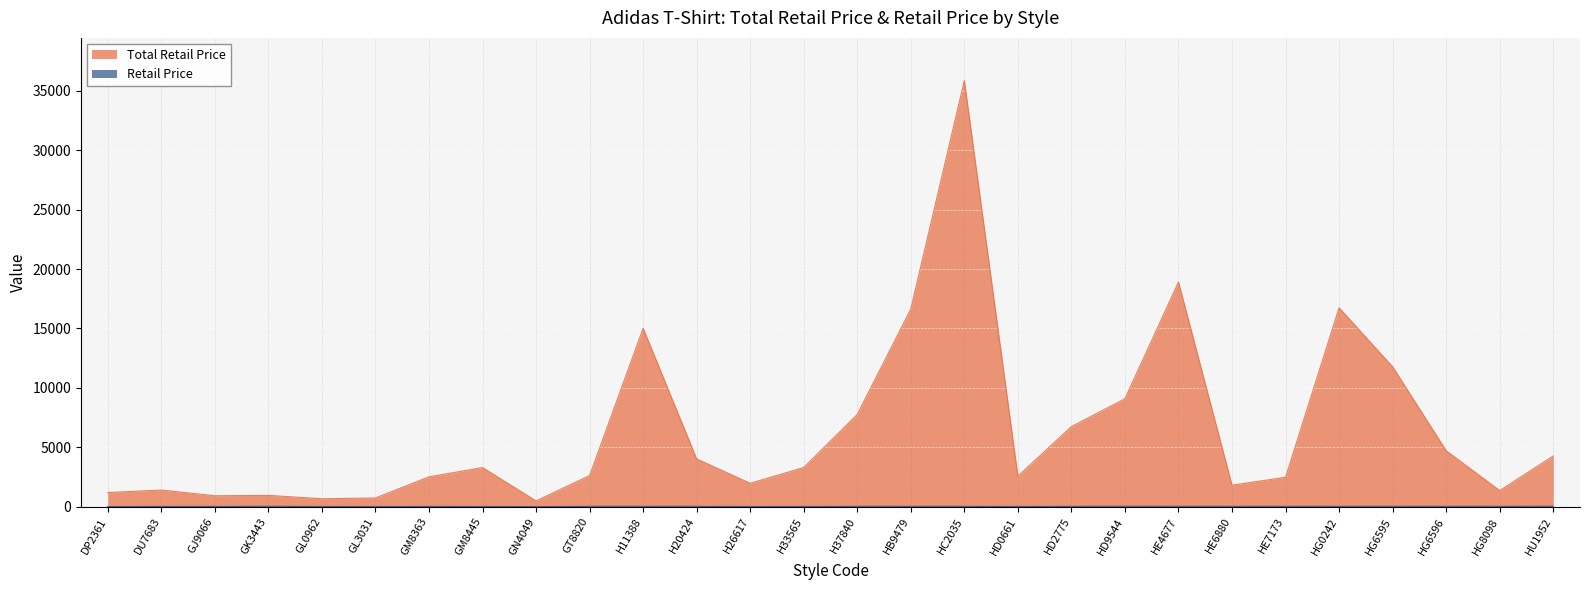

True or false: Retail Price (scaled) and Total Retail Price intersect in this chart.

False